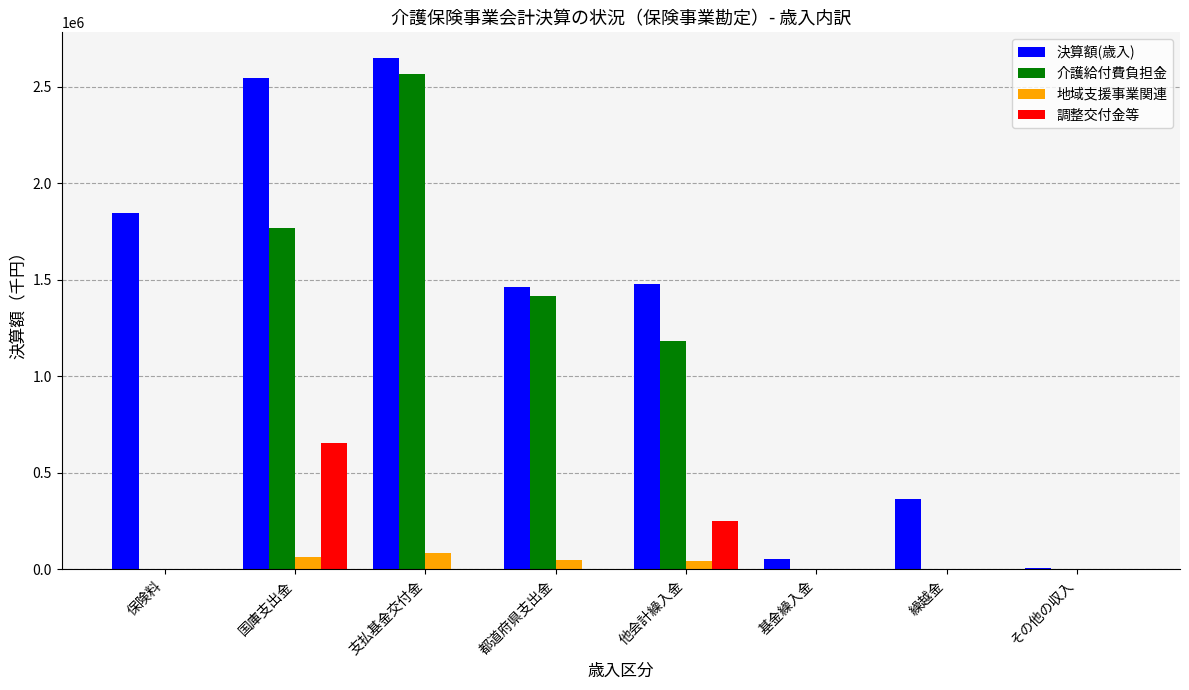

Is the value of 地域支援事業関連 at 国庫支出金 greater than the value of 介護給付費負担金 at 繰越金?

Yes